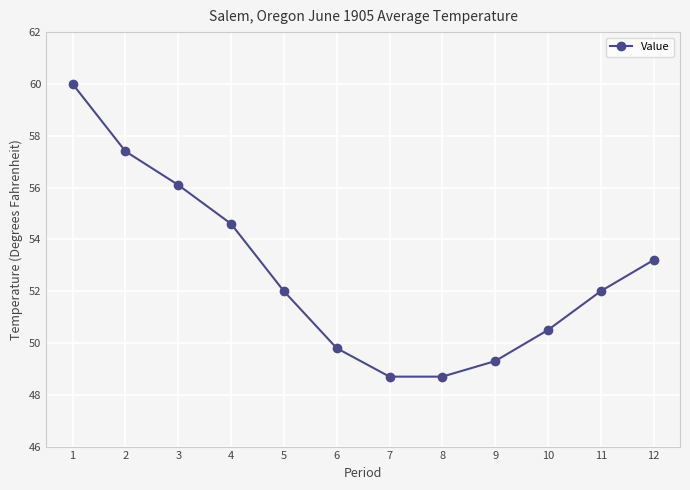

Which has a higher value, 2 or 10?

2